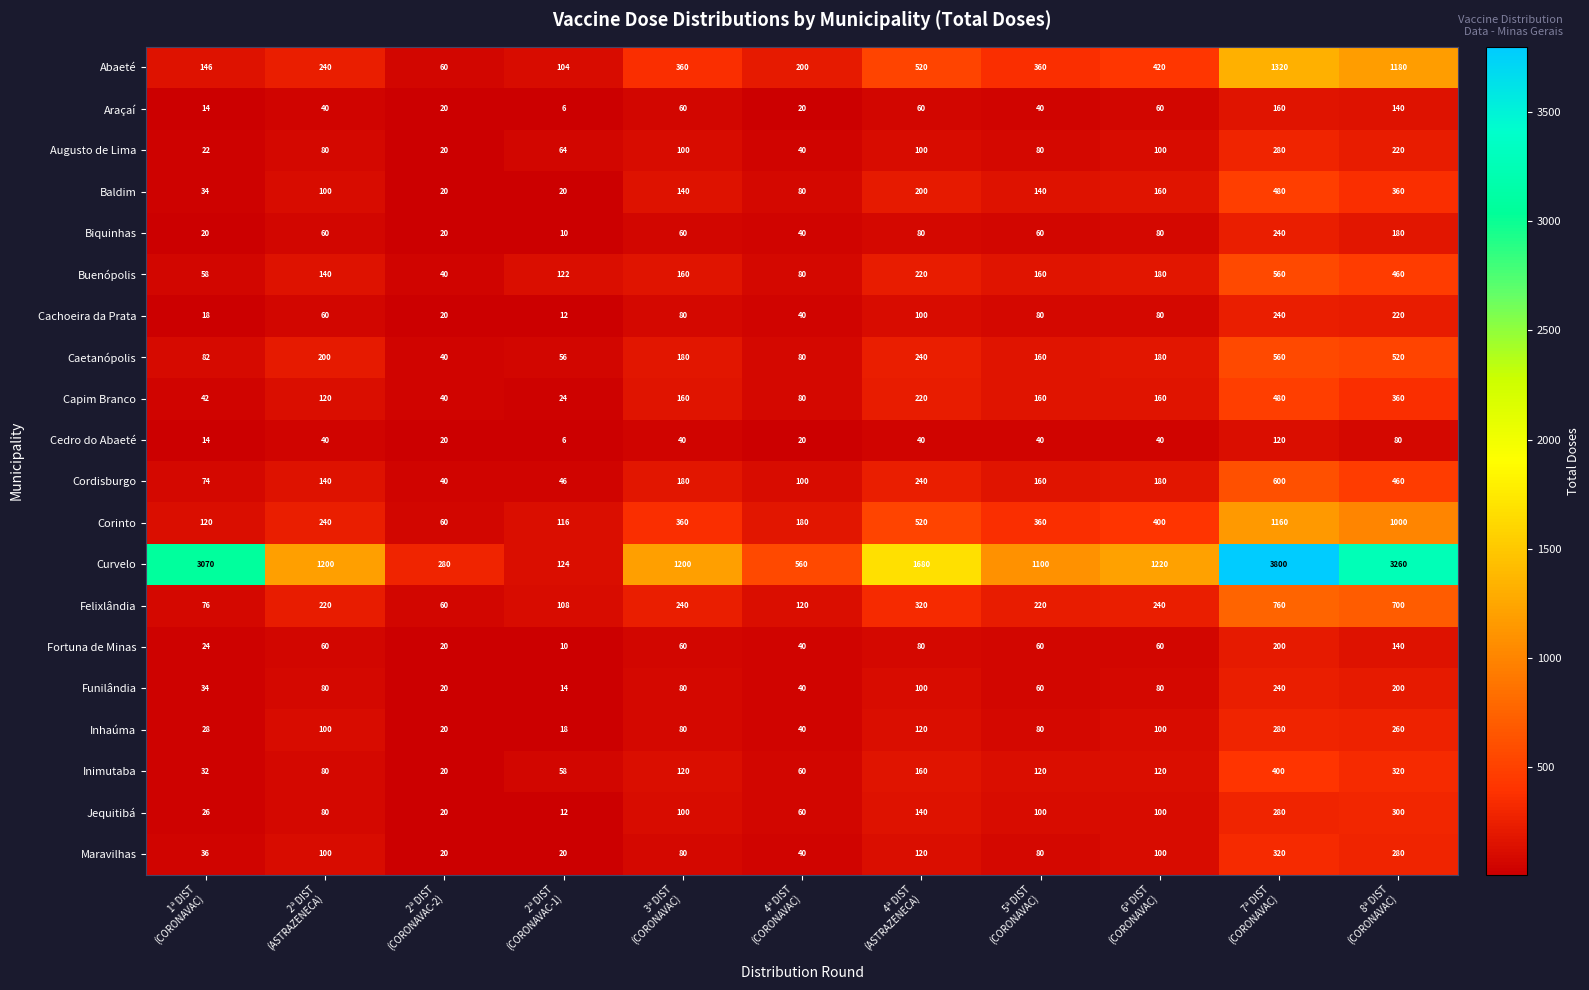

Which series has the widest spread of values?

Curvelo